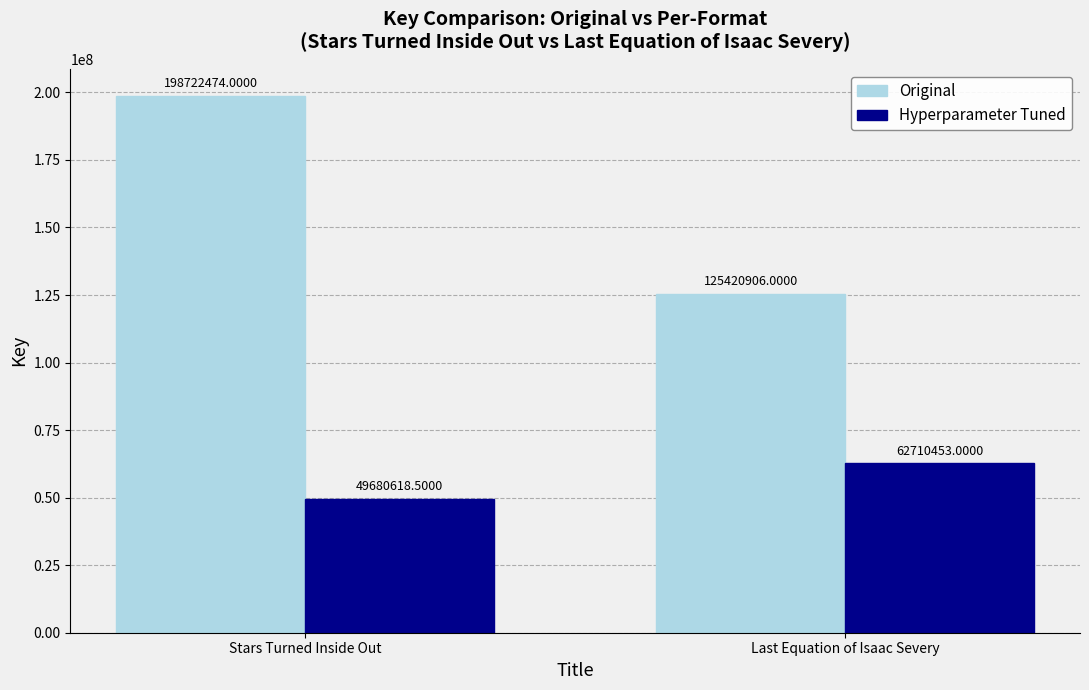

What is the smallest value displayed?

49680618.5